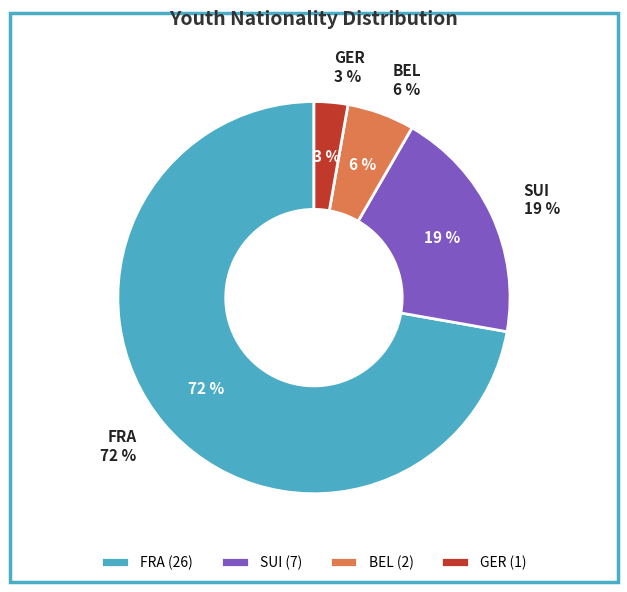

What percentage is the SUI slice, to the nearest percent?

19%